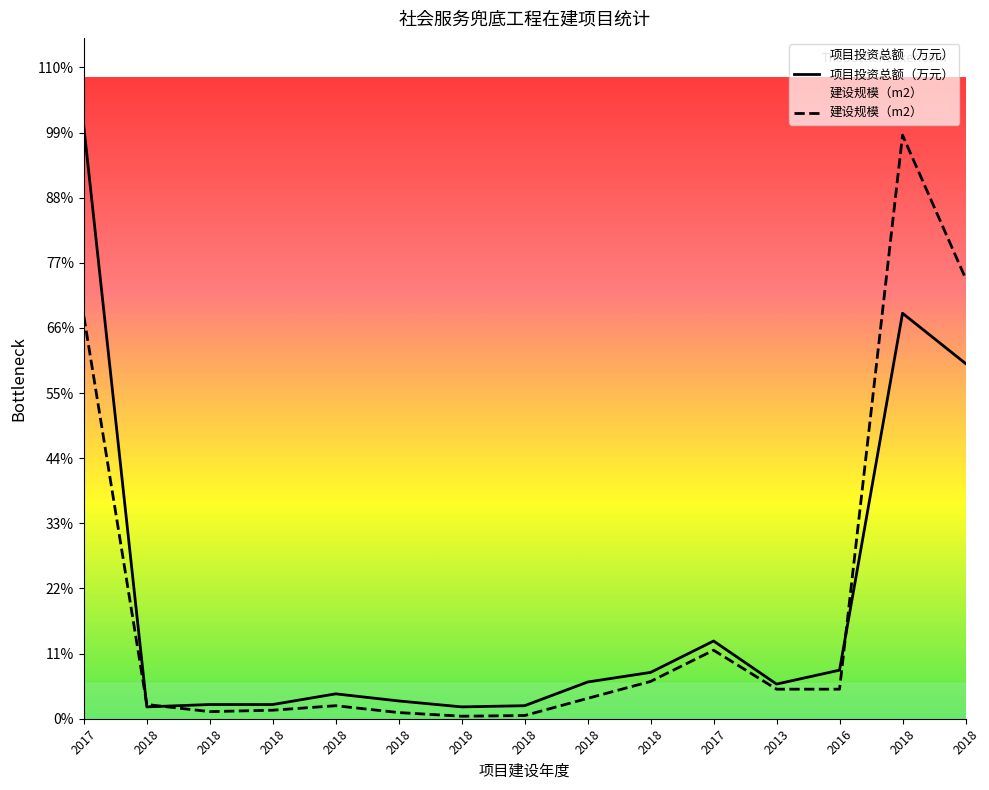

Rank the series by their average value, from highest to lowest.

项目投资总额（万元）, 建设规模（m2）